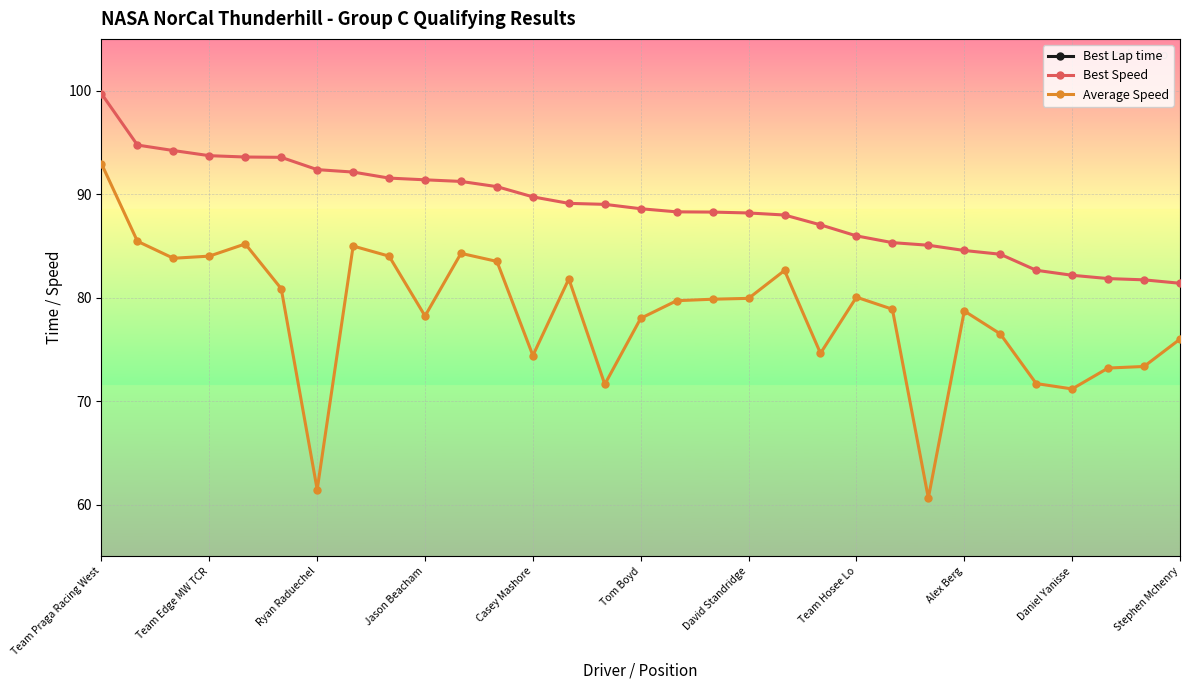

True or false: Average Speed has more than 2 interior local peaks.

True